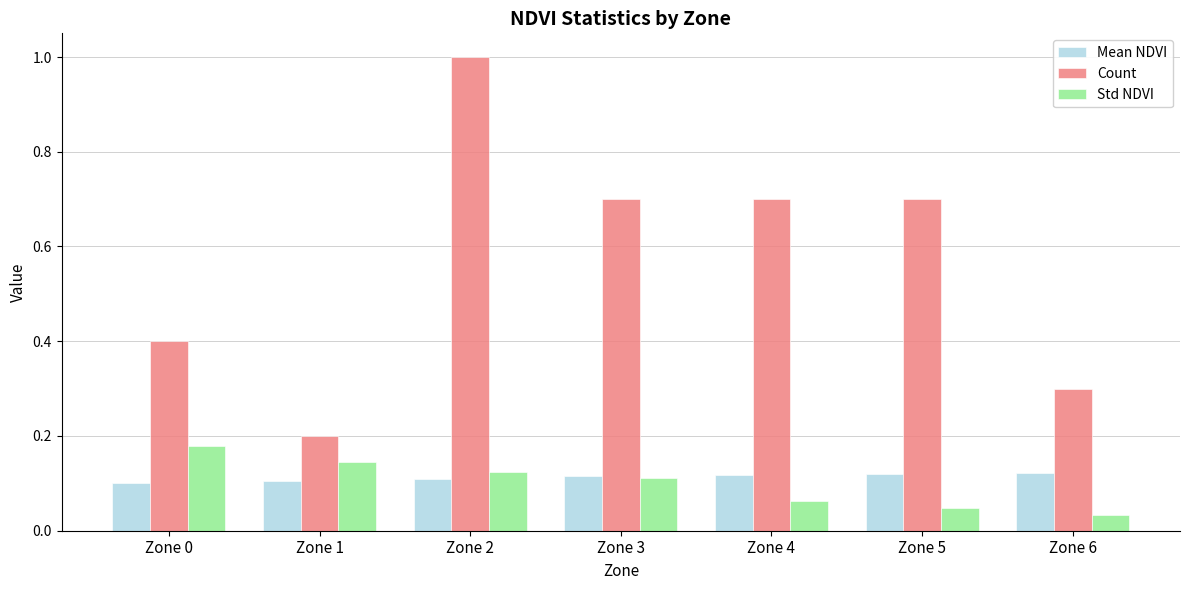

True or false: Count has a value of 1.1 at Zone 5.

False